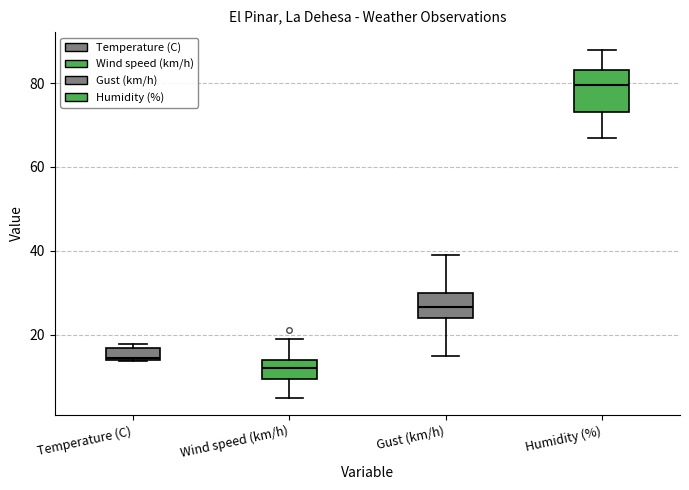

Comparing the boxes themselves (not the whiskers), which one is the tallest?

Humidity (%)